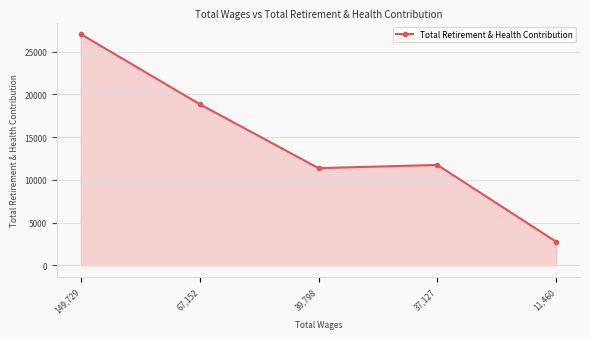

Reading left to right, list all the values displayed in this chart.

149,729=27038	67,152=18849	39,798=11367	37,127=11738	11,460=2757